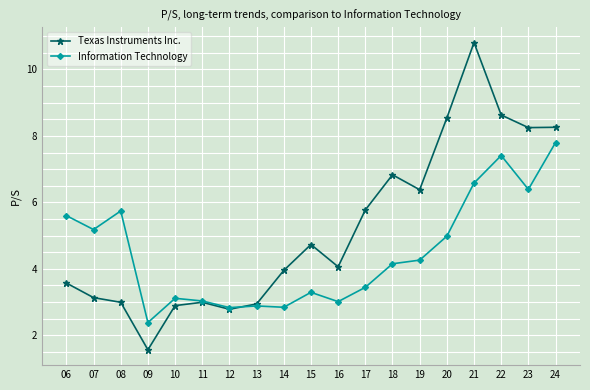

What is the total value across all series at 18?

11.0